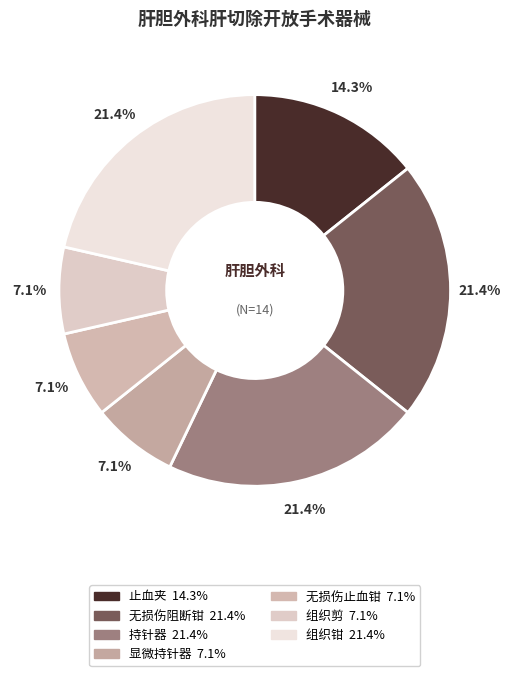

How many segments does this pie chart have?

7